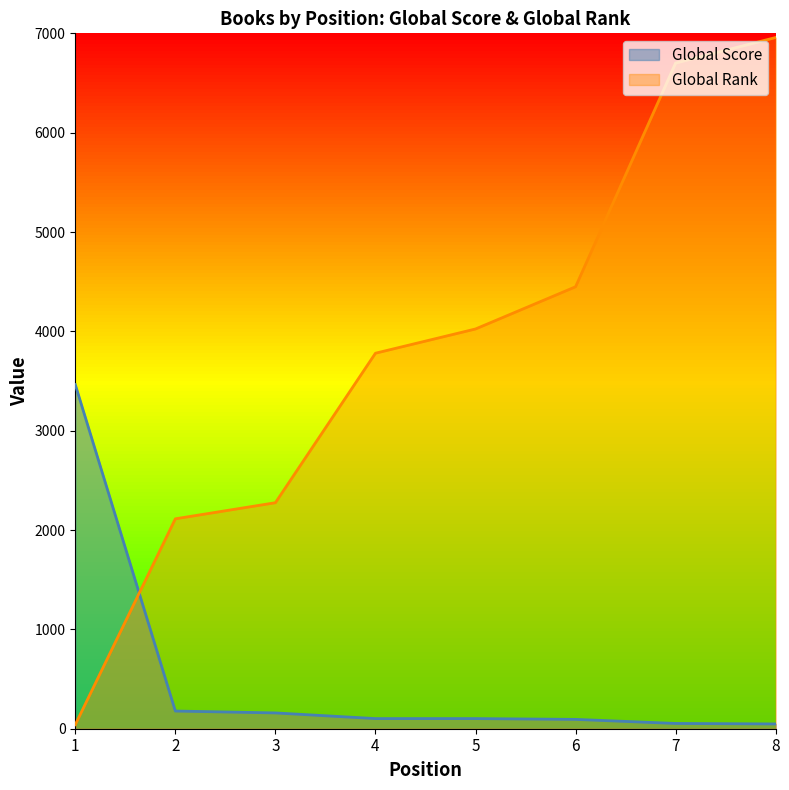

Is it true that Global Rank equals 1405 at 7?

False